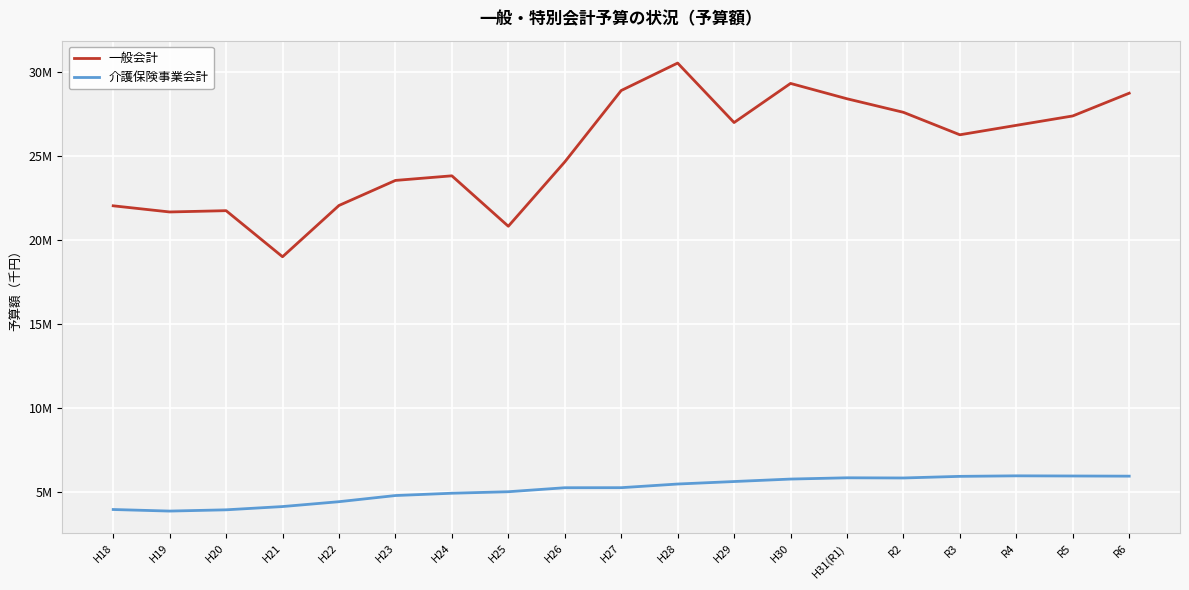

In 一般会計, how many points are higher than both neighbors (excluding endpoints)?

4